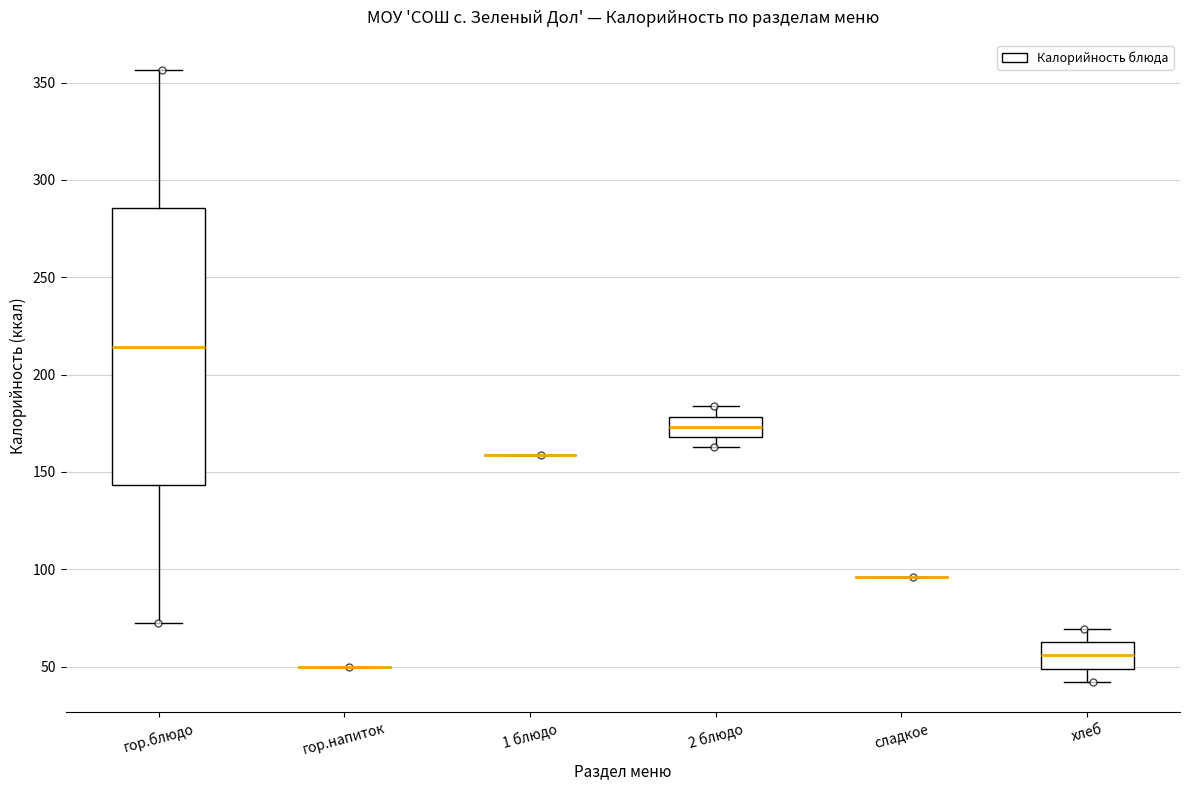

Where is the lower edge of the box for гор.блюдо on the y-axis? The values are not printed on the chart, so give them approximately, as read against the axis.

145